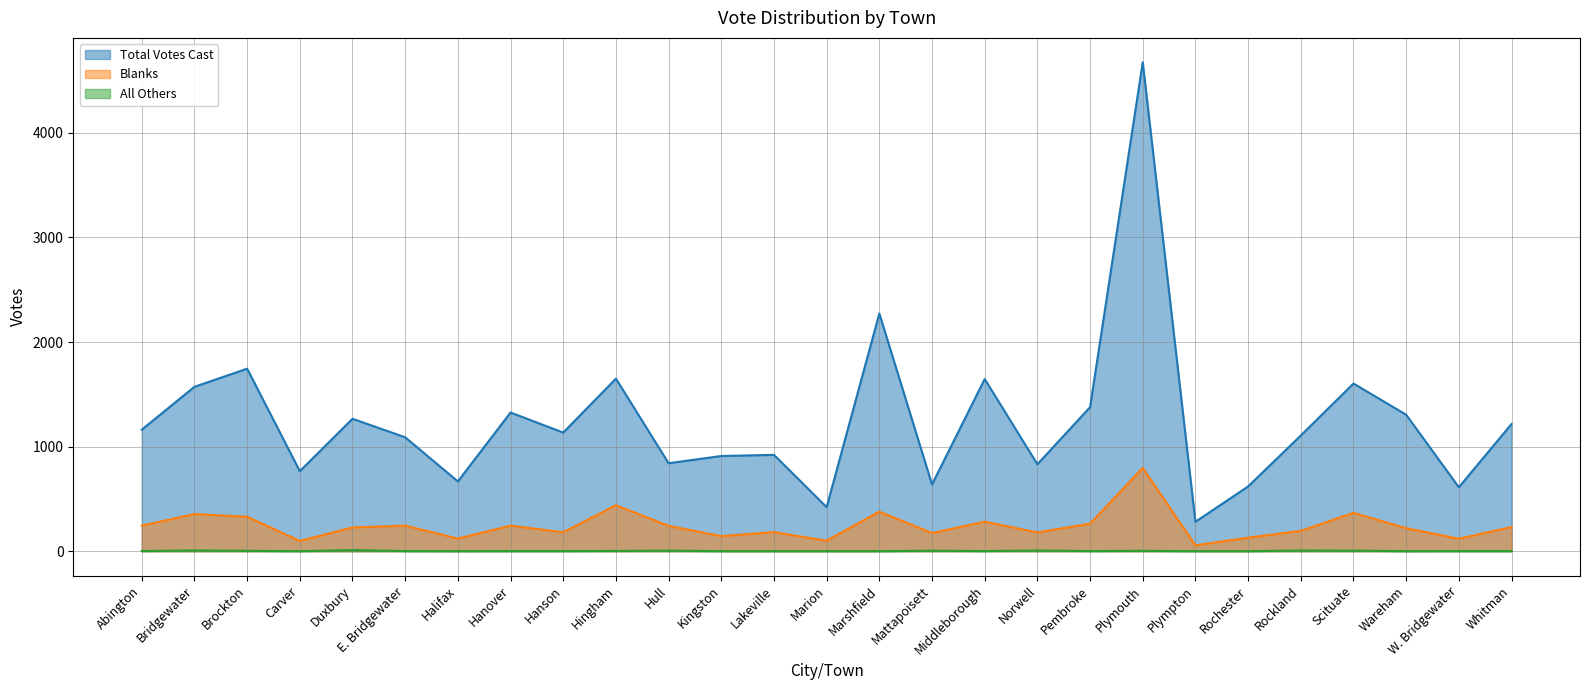

Is the value of Total Votes Cast at Whitman greater than the value of Blanks at Marion?

Yes